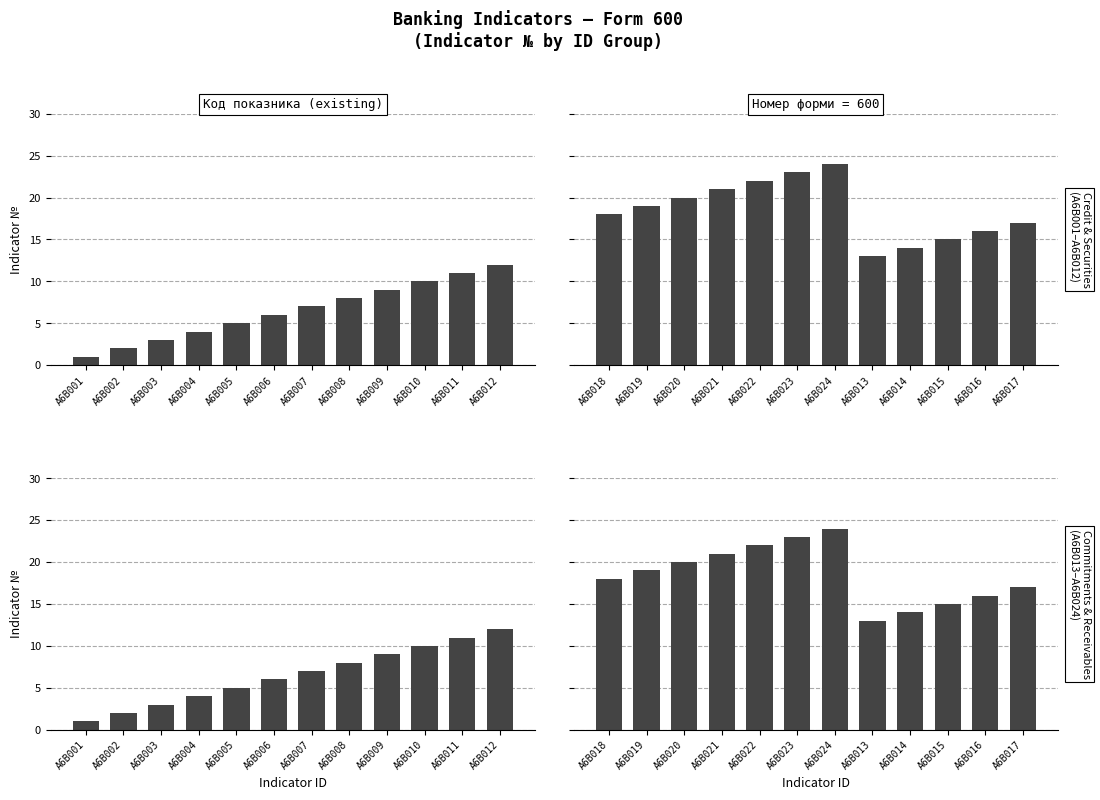

Between A6B001 and A6B009, which is larger?

A6B009